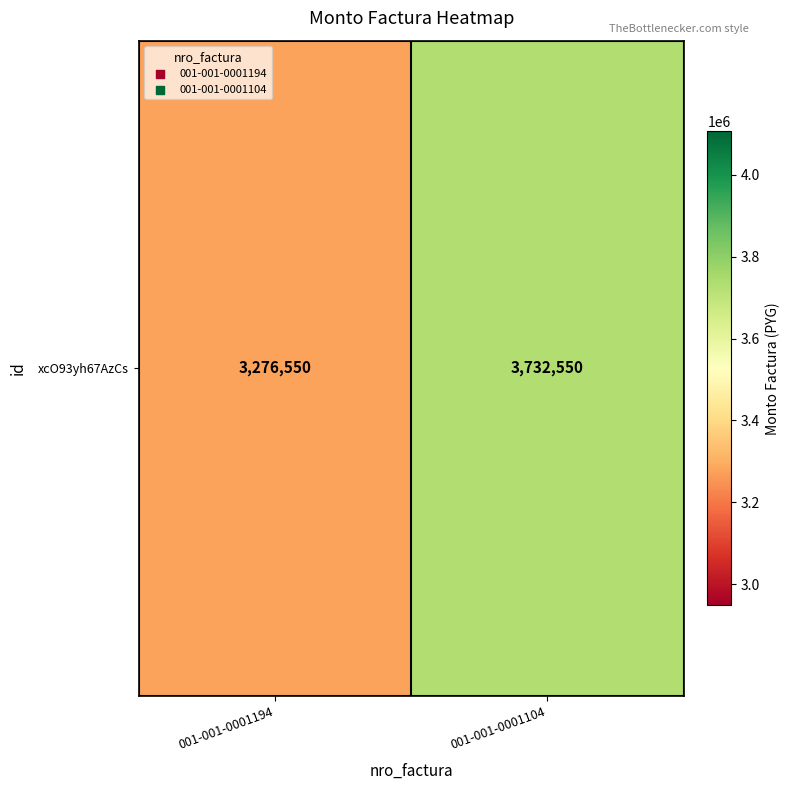

List the labels in order of value, smallest first.

001-001-0001194, 001-001-0001104